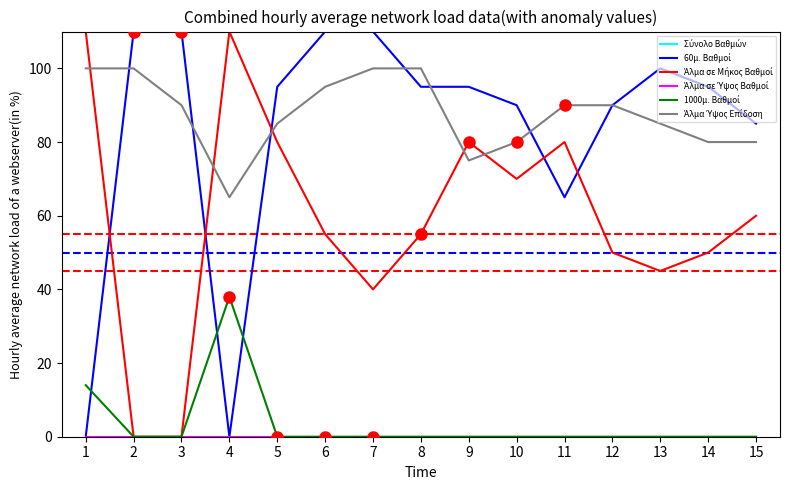

What is the total value across all series at 7?

500